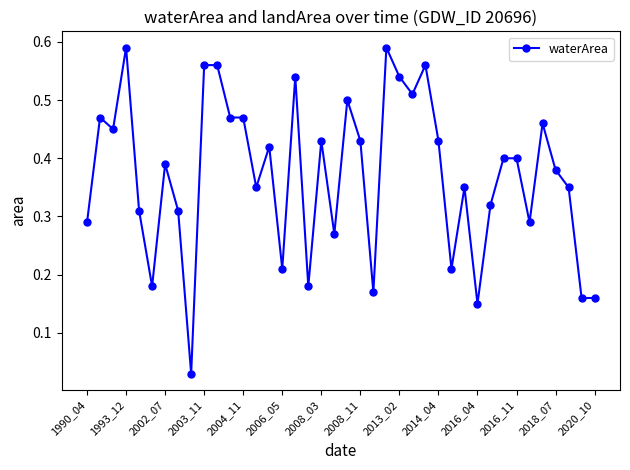

True or false: the data has more than 1 interior local peaks.

True